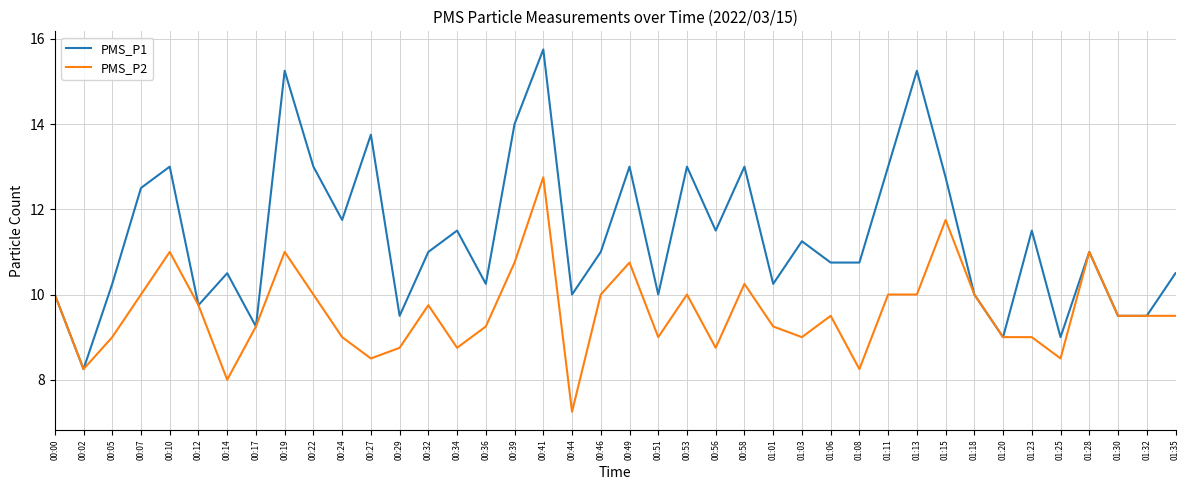

Is the value of PMS_P2 at 01:15 greater than the value of PMS_P1 at 00:51?

Yes